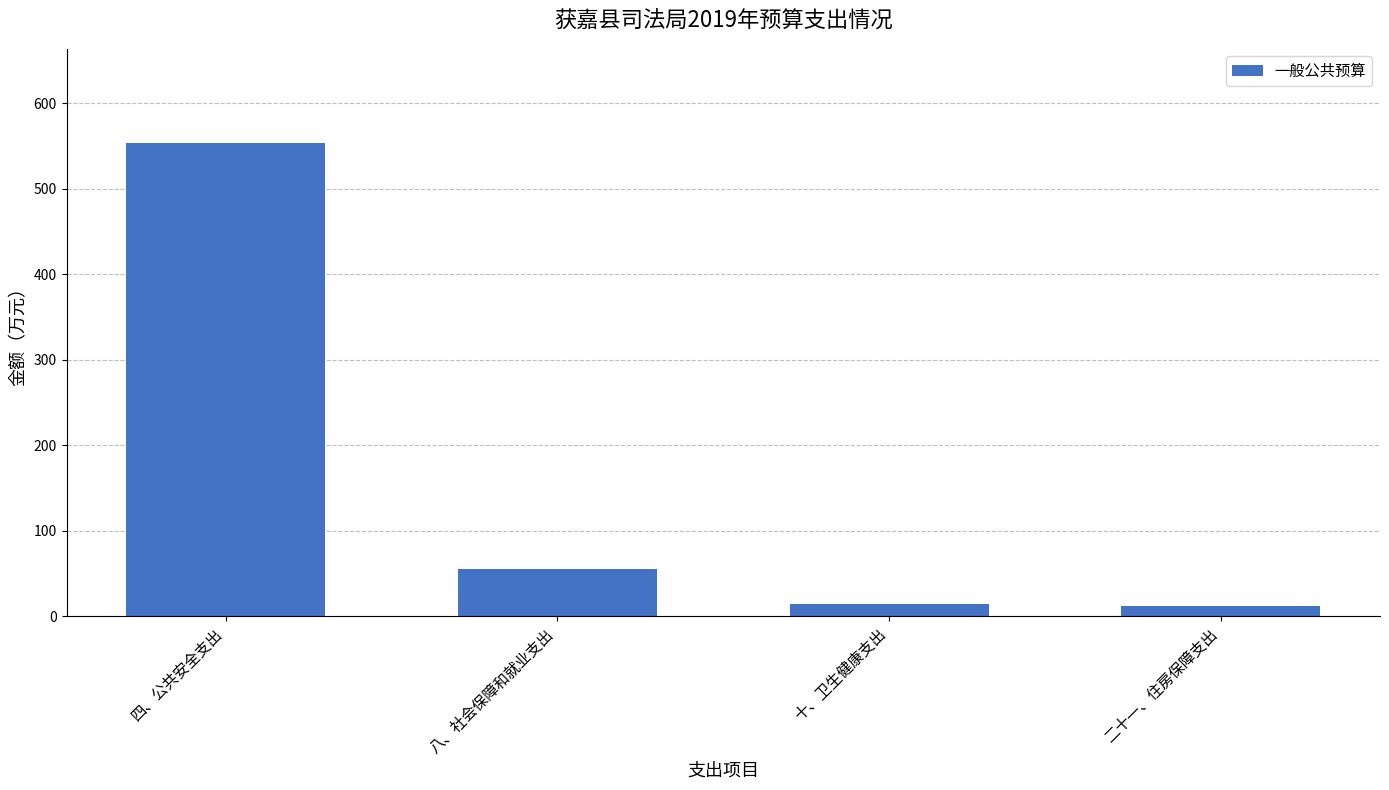

Which has a higher value, 四、公共安全支出 or 八、社会保障和就业支出?

四、公共安全支出